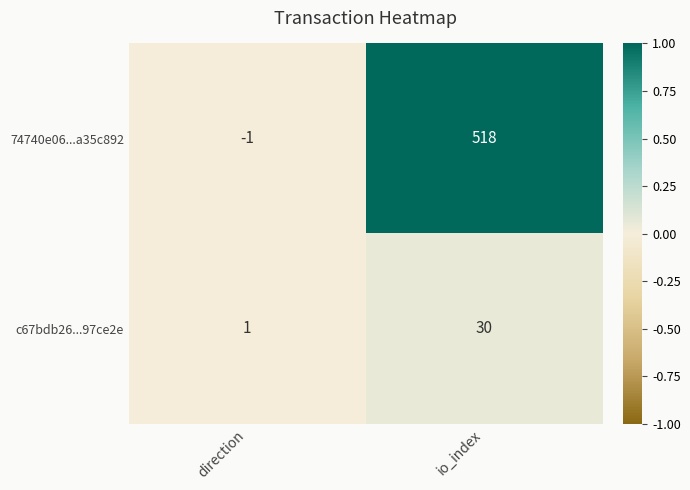

What is the maximum value shown in the chart?

518